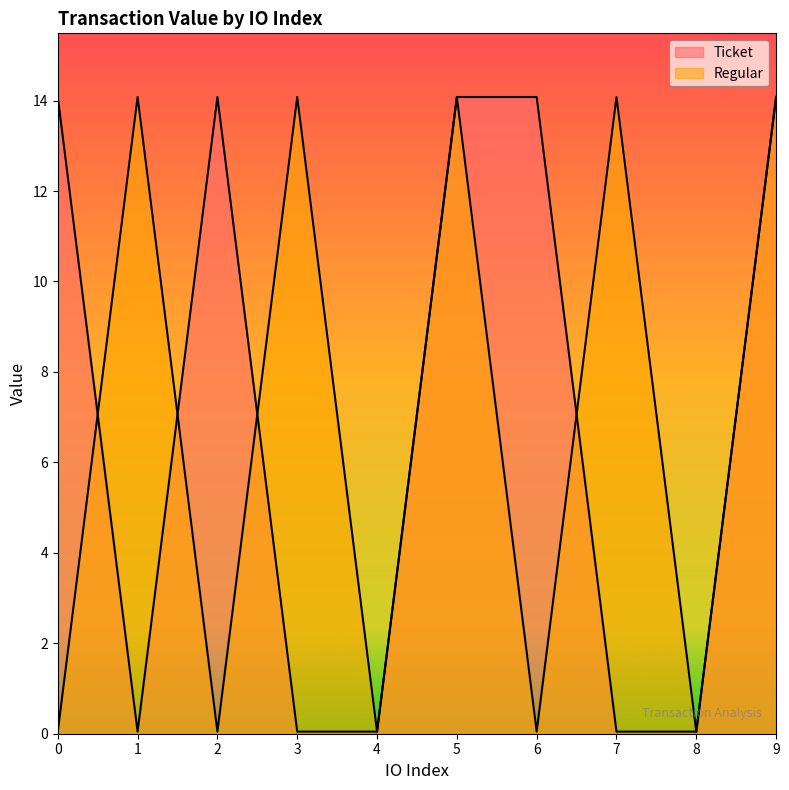

Is it true that Regular equals 5.4 at 9?

False